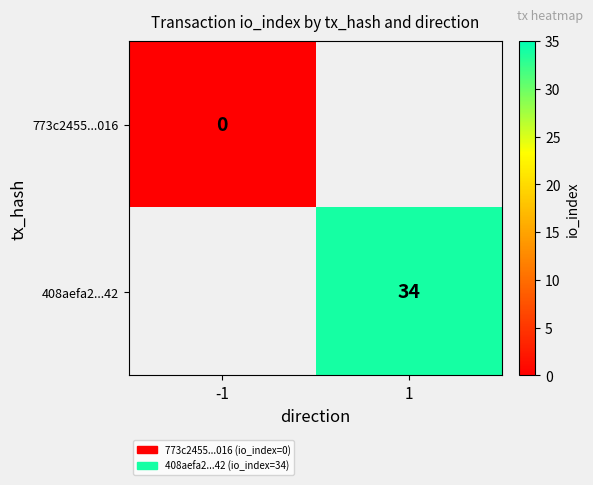

Between 1 and -1, which is larger?

-1